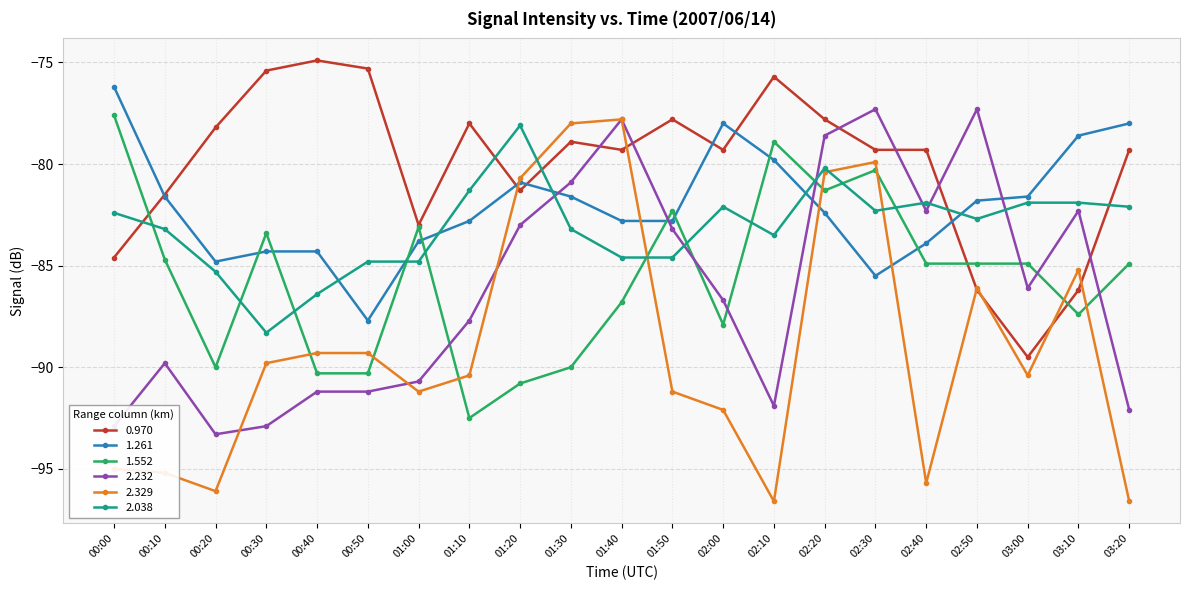

At which category does 2.038 reach its first local valley?

00:30